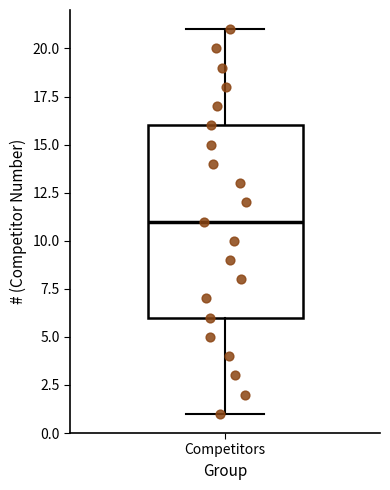

Read this box plot against the y-axis: the position of the median line, the range covered by the box, and the ends of both whiskers. The values are not printed on the chart, so give them approximately, as read against the axis.

median 11, box 6 to 16, whiskers 1 to 21